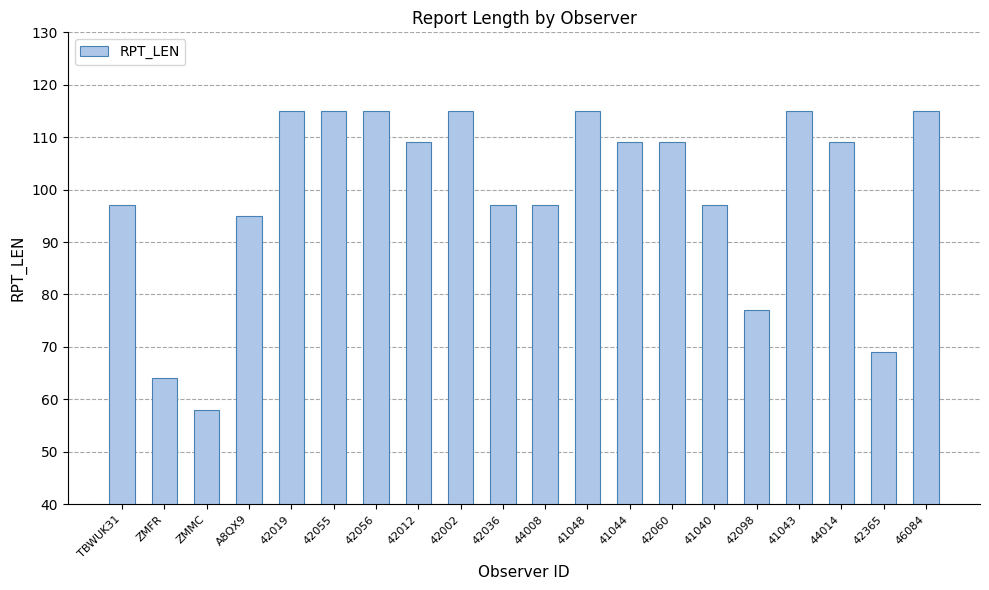

The chart shows a value of 112 at ZMFR. True or false?

False